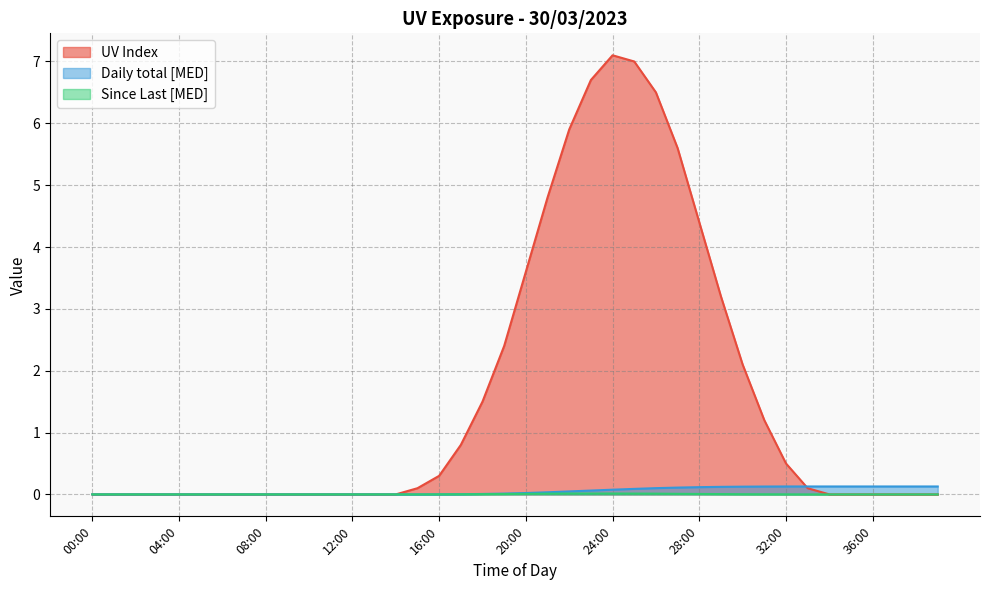

What is the label of the 14th point from the left?

13:00